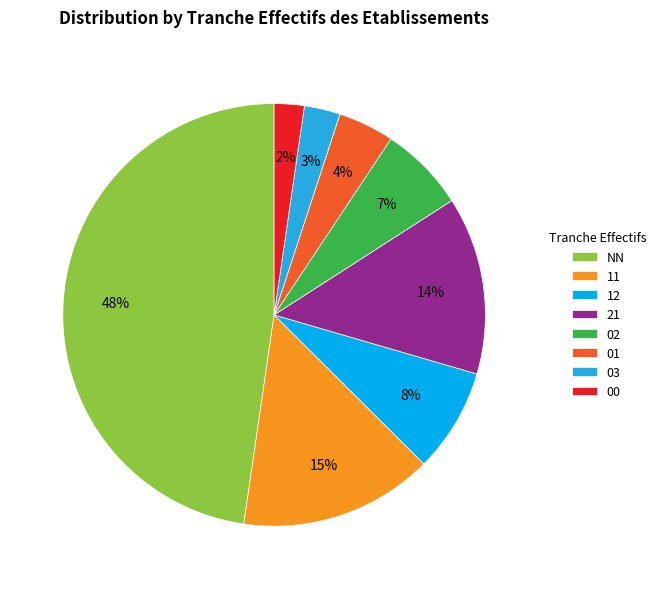

Which has a higher value, 12 or NN?

NN